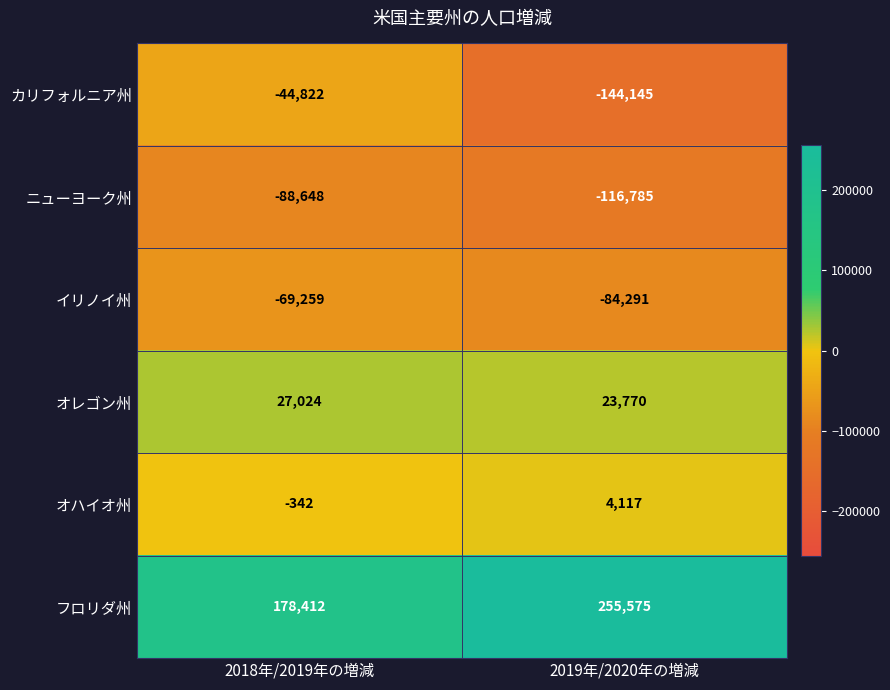

Where is フロリダ州 nearest to the value 216993?

2018年/2019年の増減